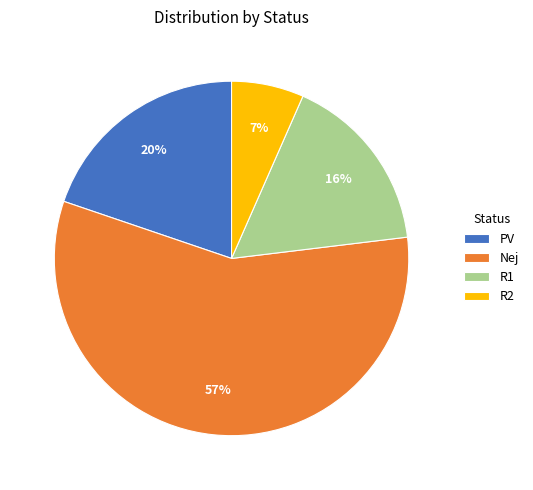

What is the smallest slice in the pie chart?

R2